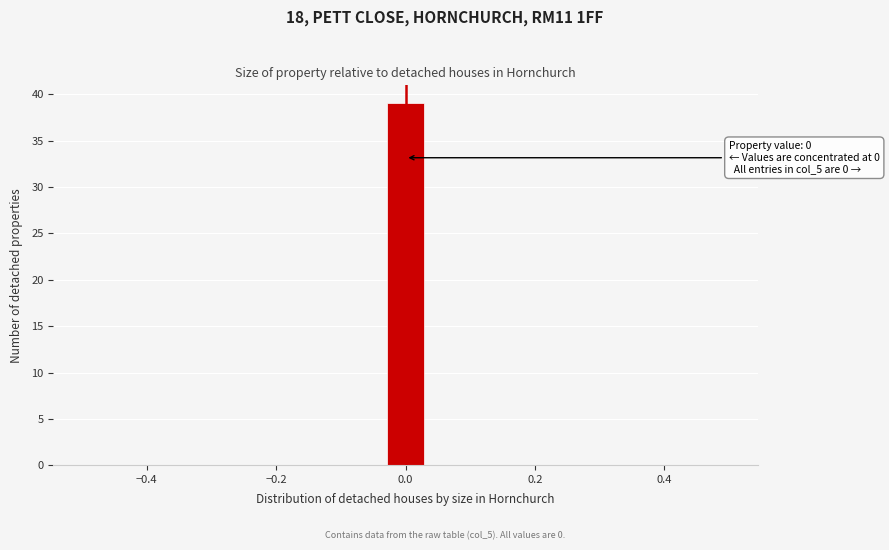

Read against the x-axis, roughly where is the centre of the tallest bar?

0.00